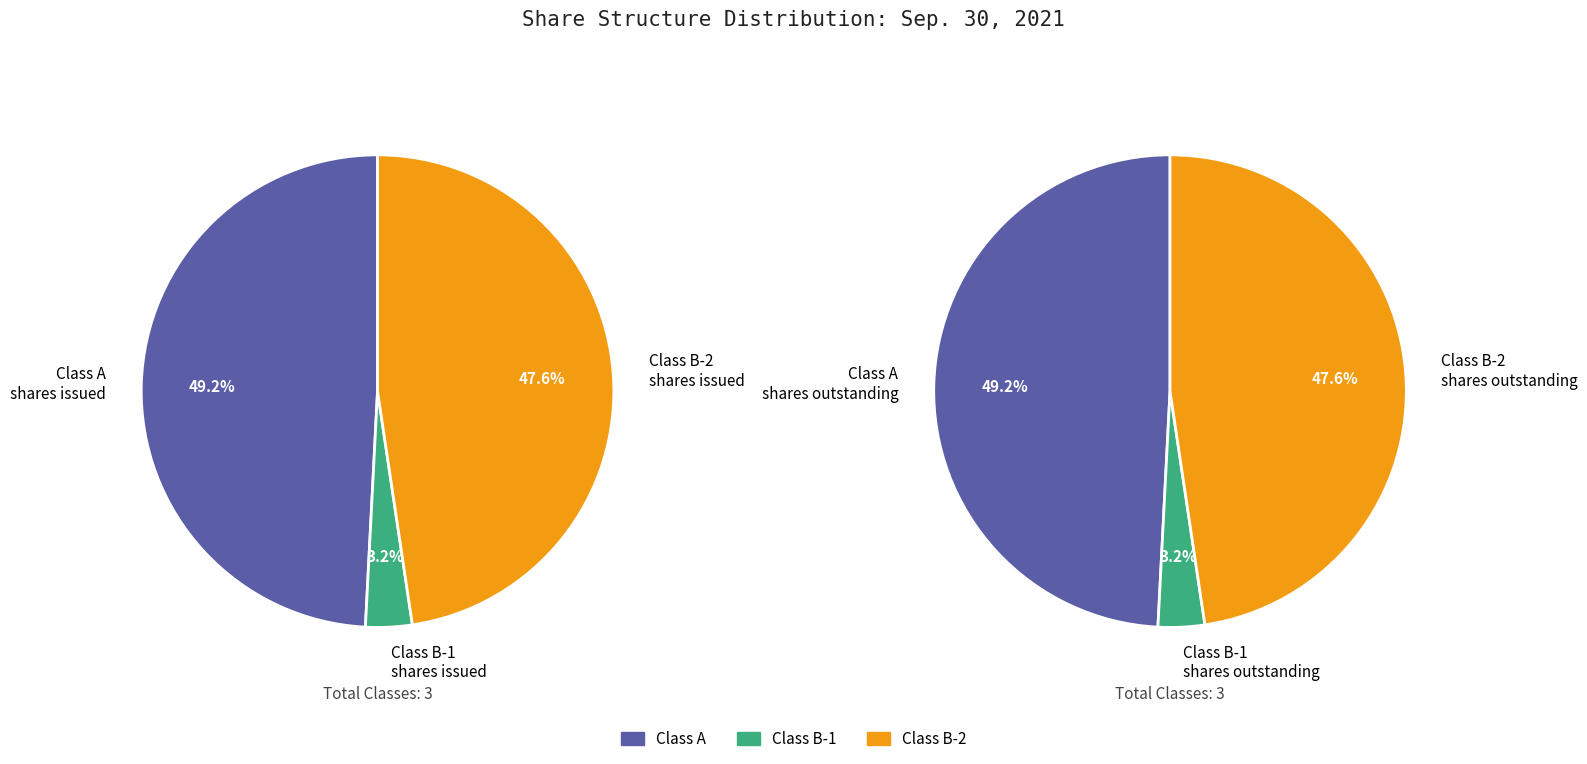

Is it true that Class B-1 - shares issued is 1% of the pie?

False